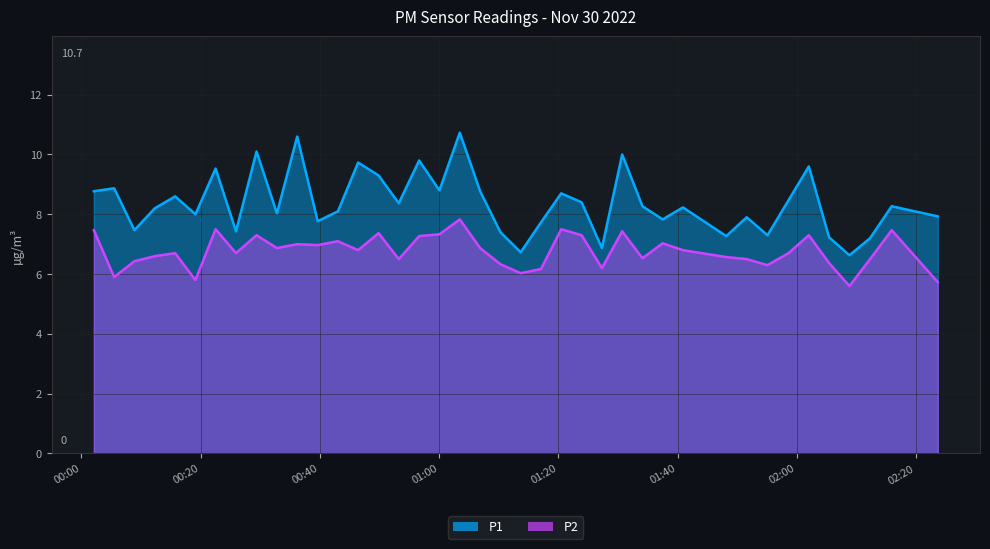

What is the minimum value for P1?

6.6